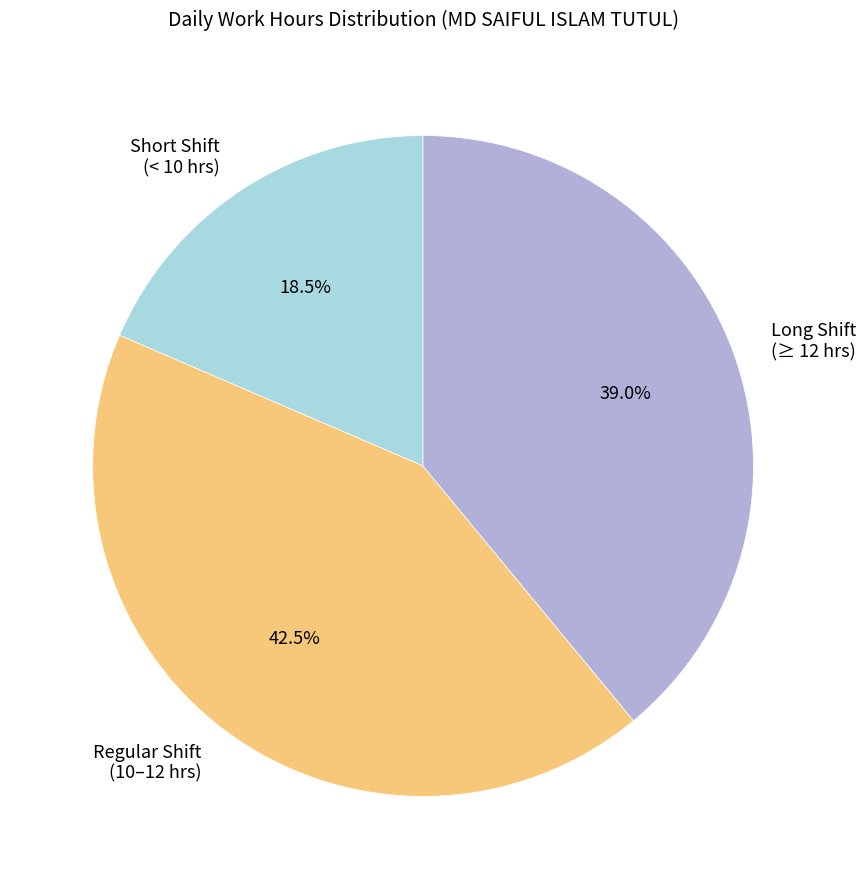

What portion of the pie excludes Long Shift (≥ 12 hrs)?

61.0%